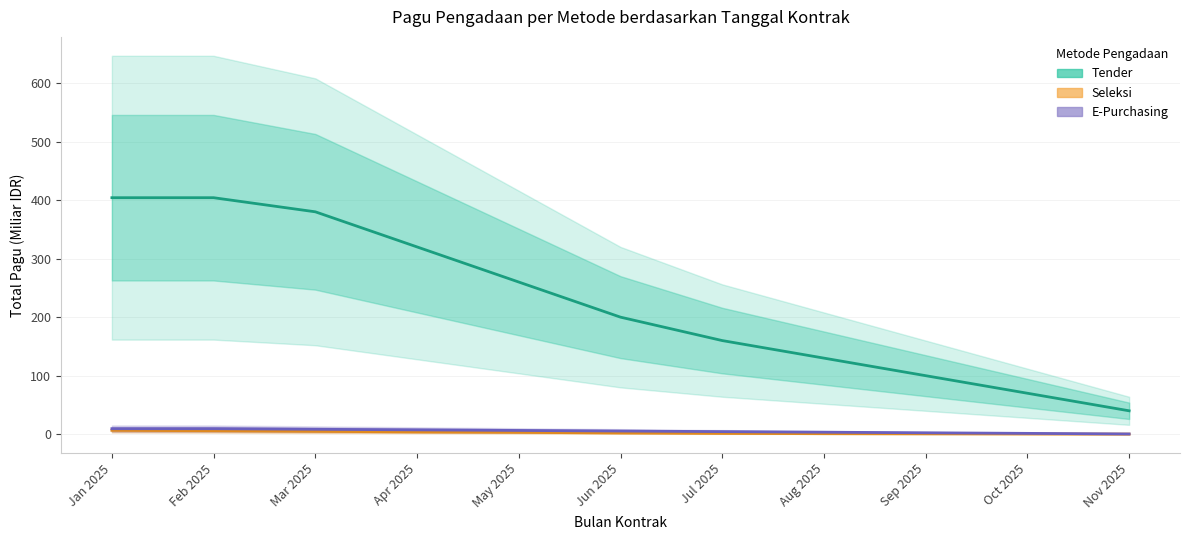

At which label is E-Purchasing closest to 4?

Jul 2025